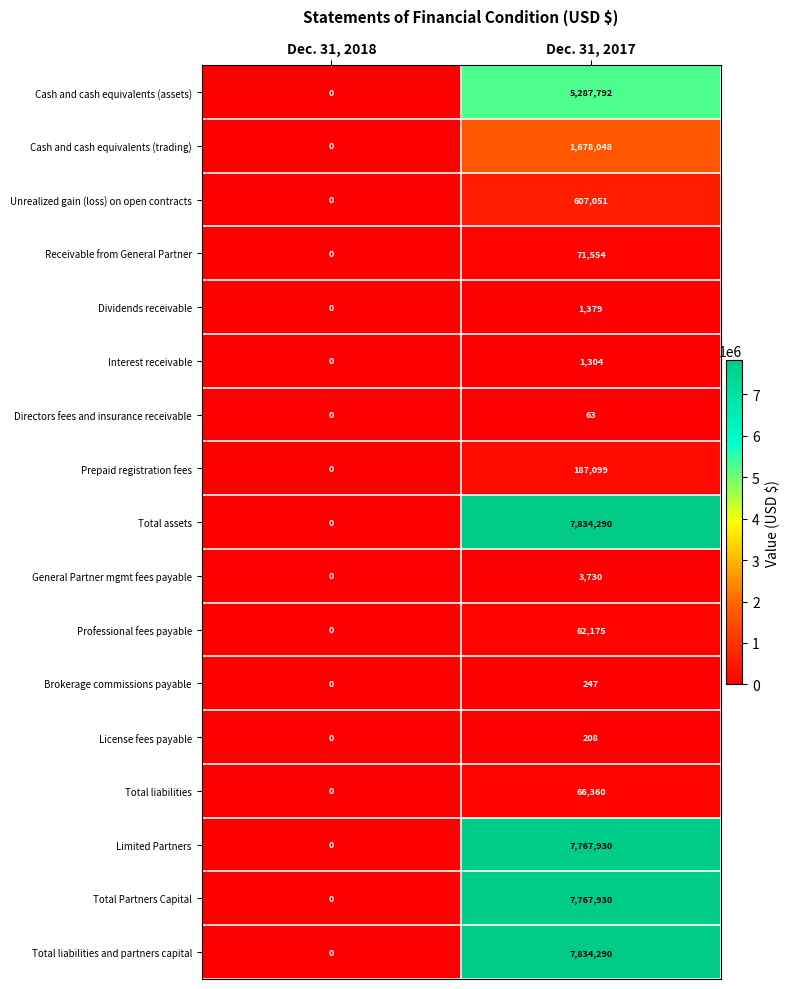

At which category is the sum across all series the highest?

Dec. 31, 2017